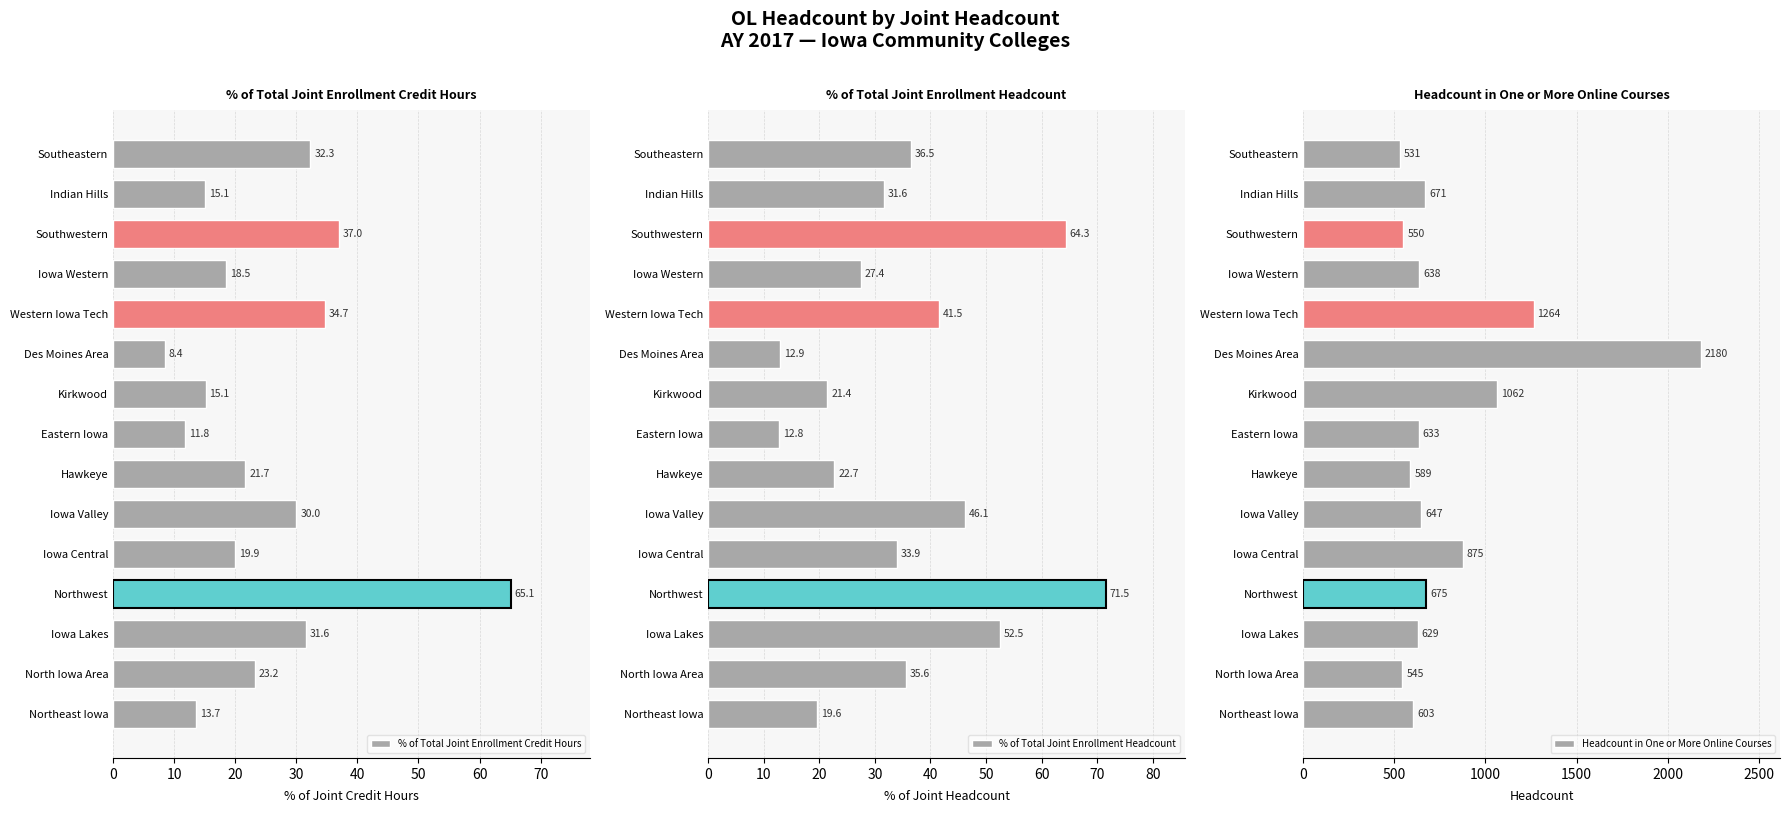

What is the highest value of the % of Total Joint Enrollment Credit Hours series?

65.1